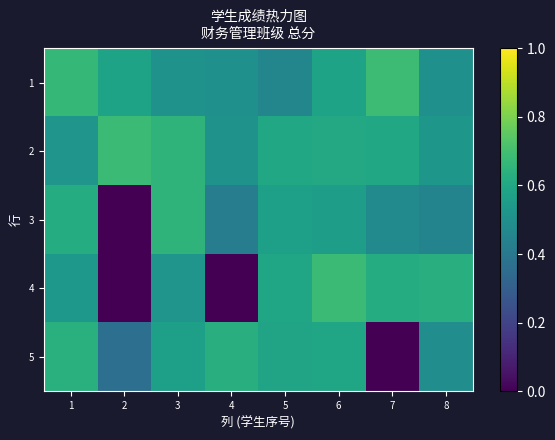

What is the total value across all series at 4?

2.1